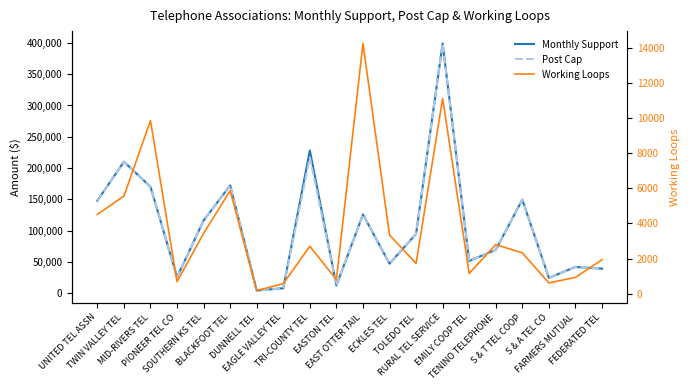

Which series has the largest total across all categories?

Monthly Support